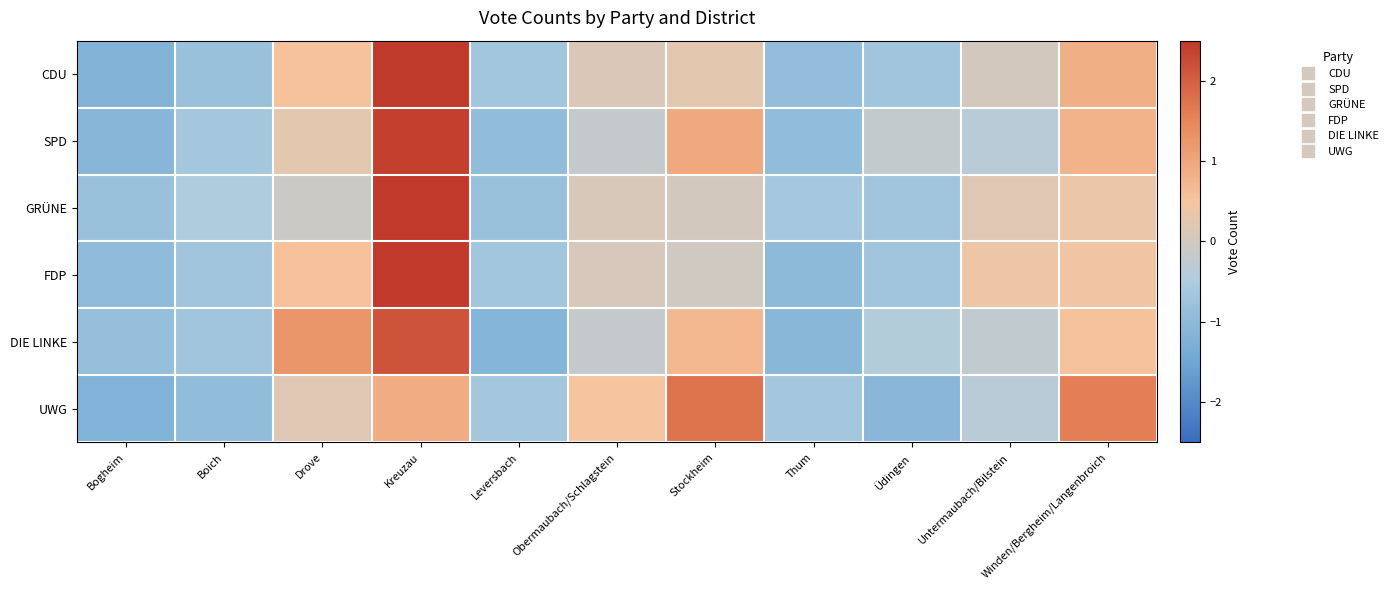

What is the difference between the highest and lowest values at Winden/Bergheim/Langenbroich?

1.2